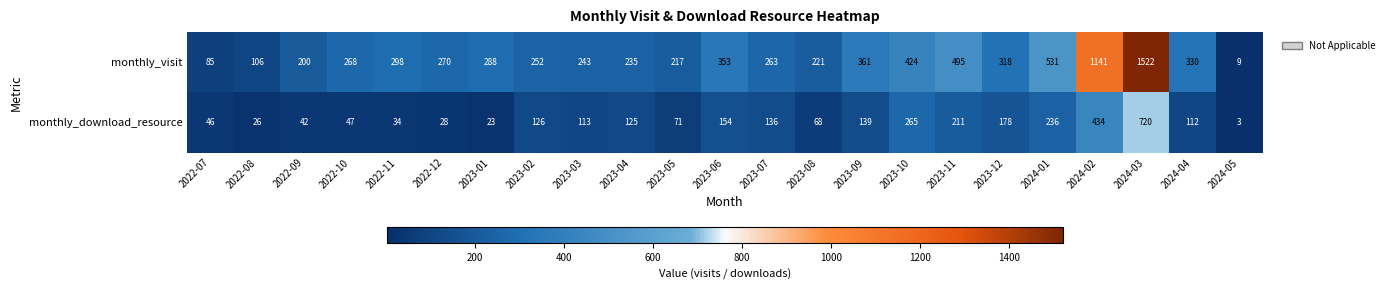

Where is monthly_download_resource nearest to the value 361?

2024-02